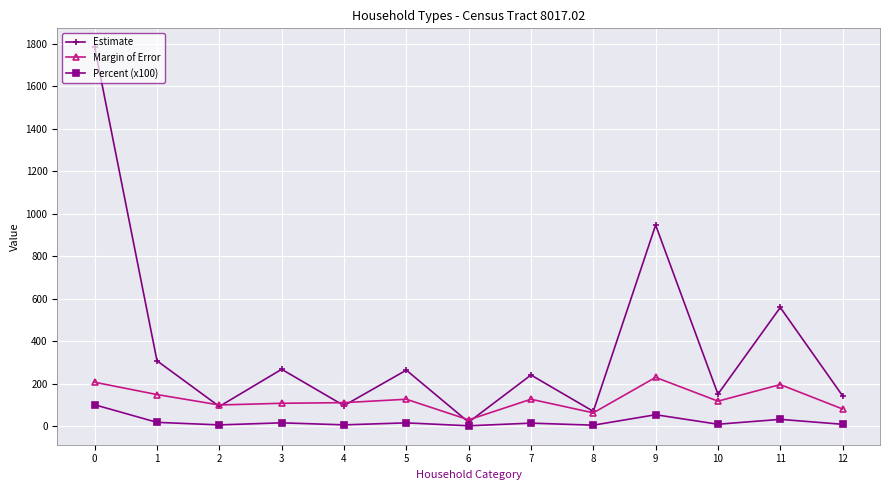

What is the average value of the Estimate series?

379.3